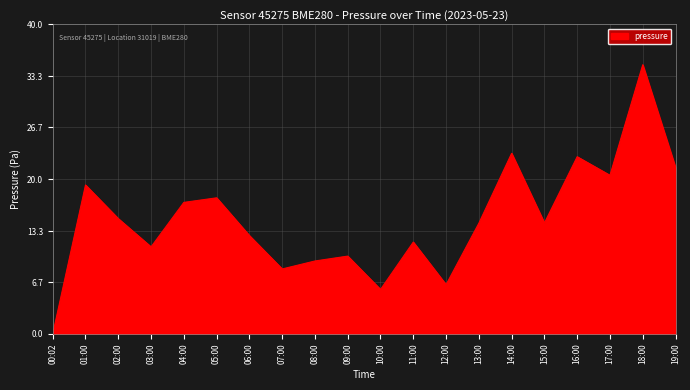

Is it true that the value at 13:00 is 14.3?

True